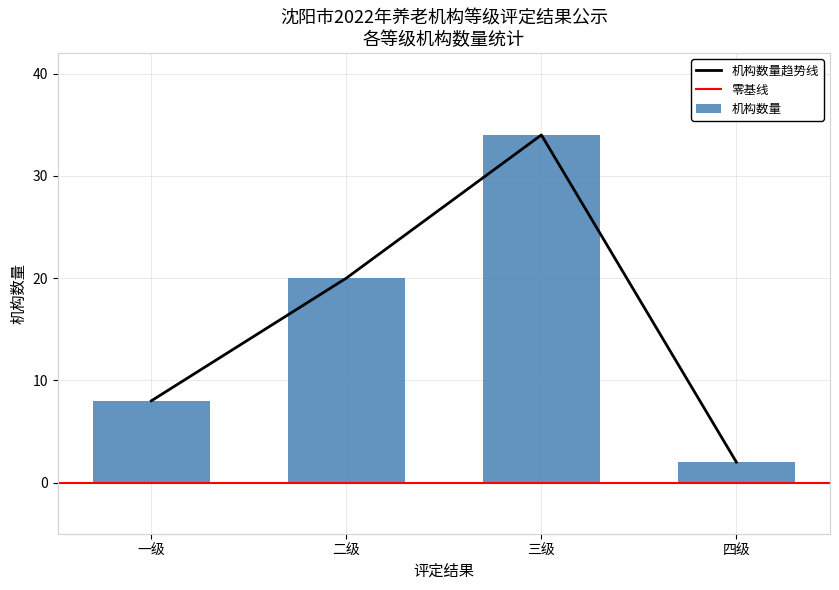

Reading left to right, list all the values displayed in this chart.

8	20	34	2